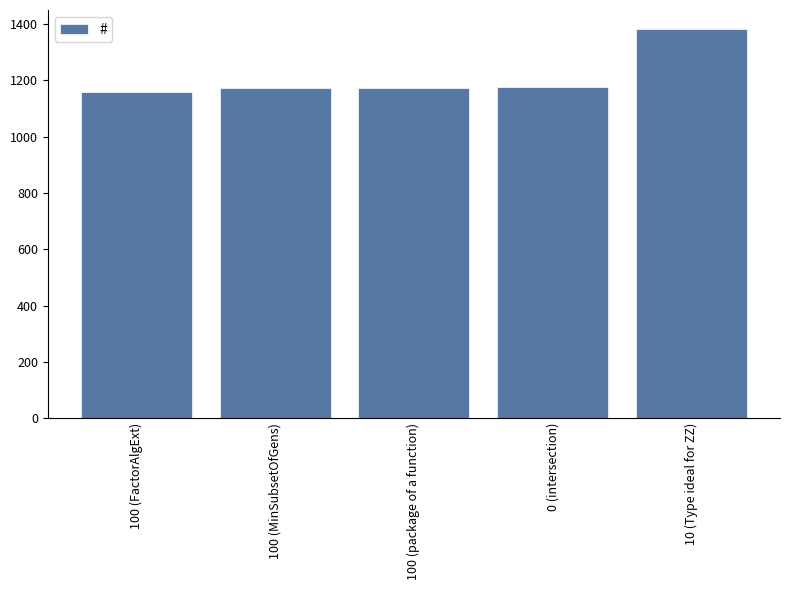

What is the sum of the values at 100 (MinSubsetOfGens) and 100 (package of a function)?

2346